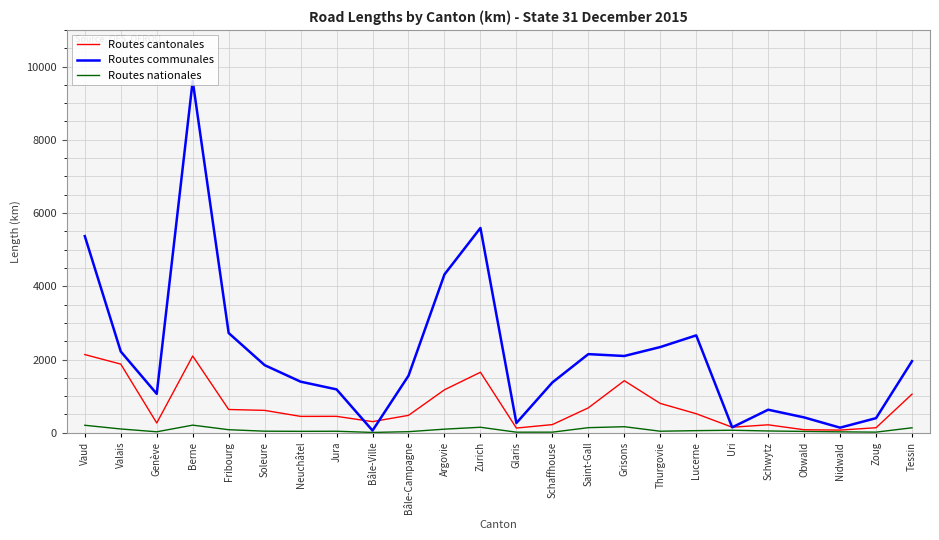

At which category does the chart reach its peak across all series?

Berne